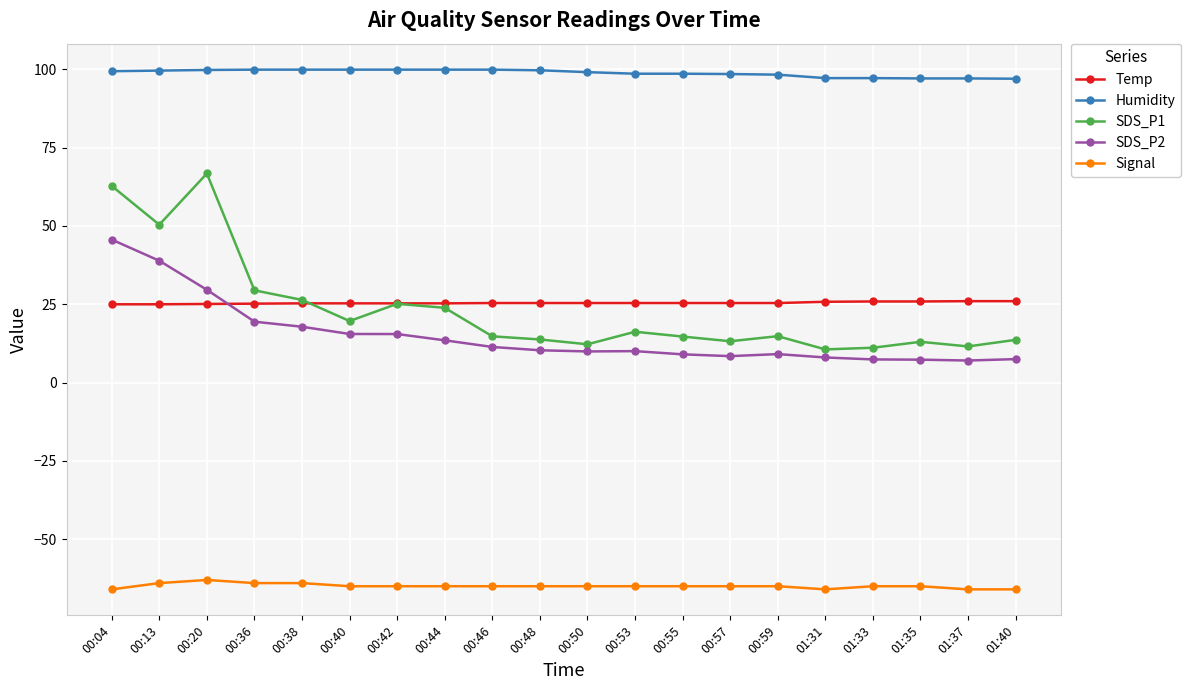

The value of SDS_P1 at 00:44 is 33.7. True or false?

False